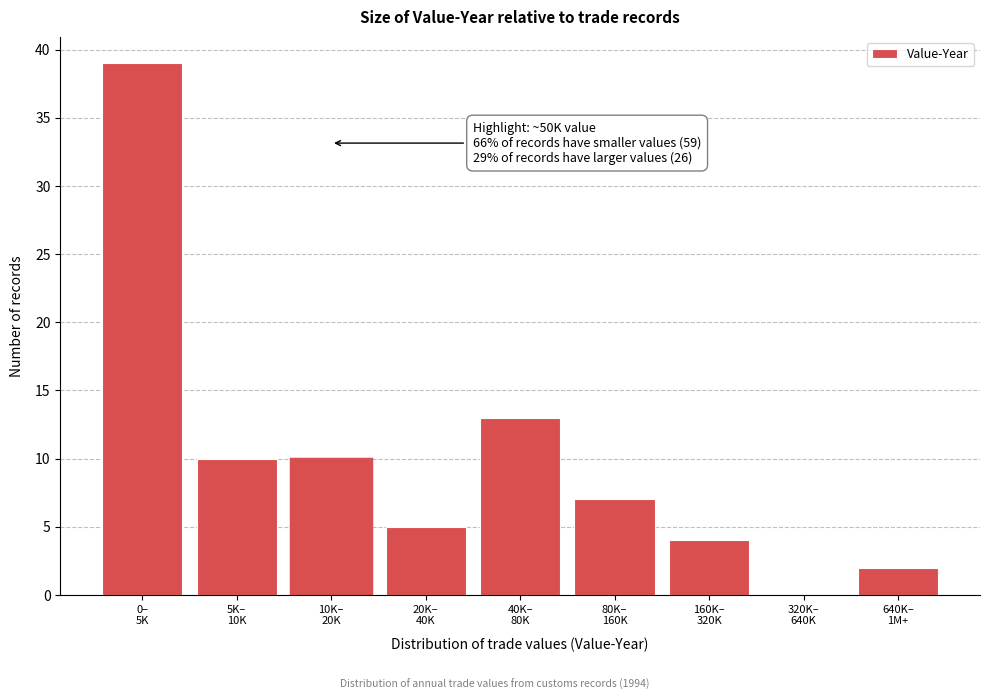

What is the sum of all values?

90